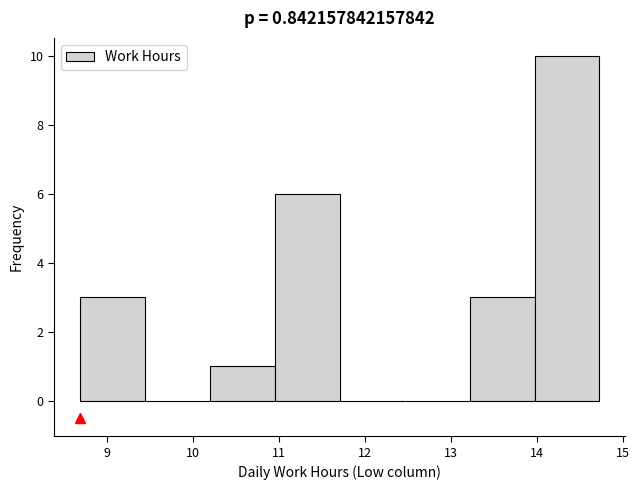

Reading left to right, list every bar in this chart as the range it spans on the x-axis followed by its height. Neither the bar edges nor the heights are printed on the chart, so give them approximately, as read against the axes.

8.7 to 9.4: 3
9.4 to 10.2: 0
10.2 to 10.9: 1
10.9 to 11.7: 6
11.7 to 12.5: 0
12.5 to 13.2: 0
13.2 to 14.0: 3
14.0 to 14.7: 10